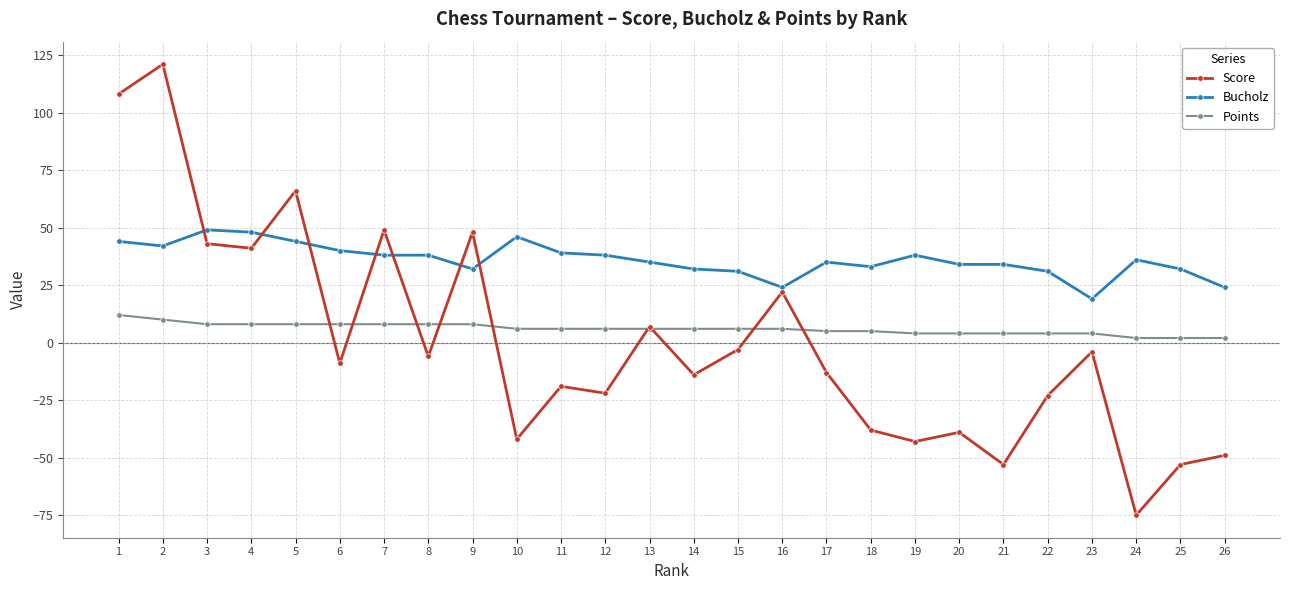

What is the value of the Score point at the 11th from the left?

-19